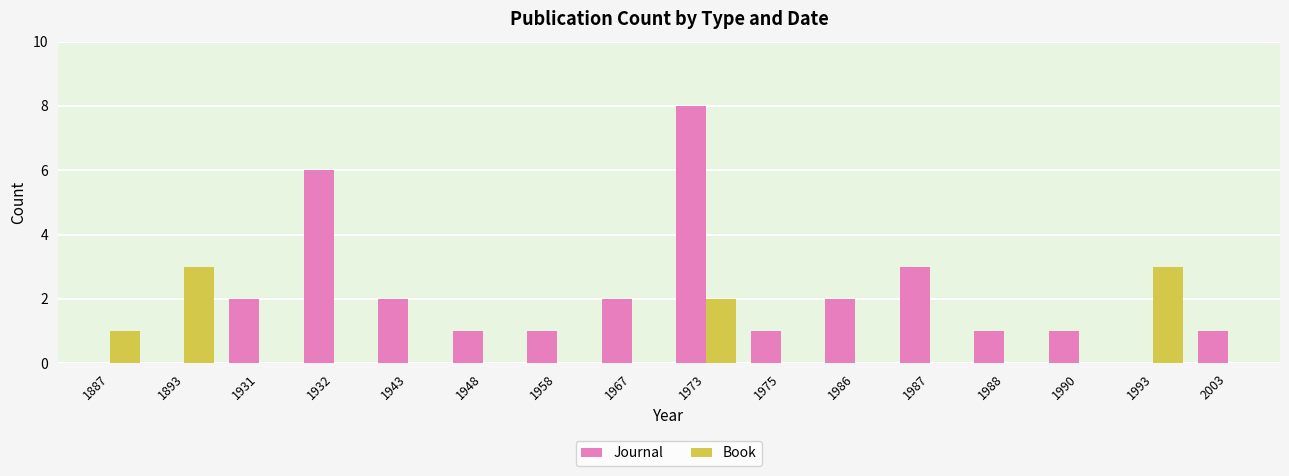

How many distinct data groups are displayed?

2